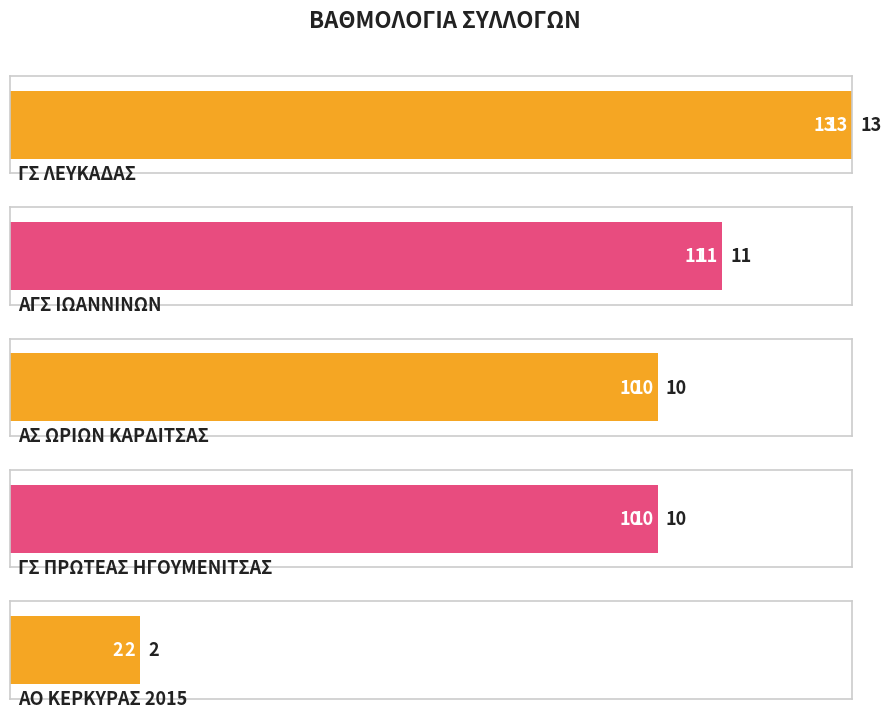

Between ΑΟ ΚΕΡΚΥΡΑΣ 2015 and ΓΣ ΠΡΩΤΕΑΣ ΗΓΟΥΜΕΝΙΤΣΑΣ, which is larger?

ΓΣ ΠΡΩΤΕΑΣ ΗΓΟΥΜΕΝΙΤΣΑΣ